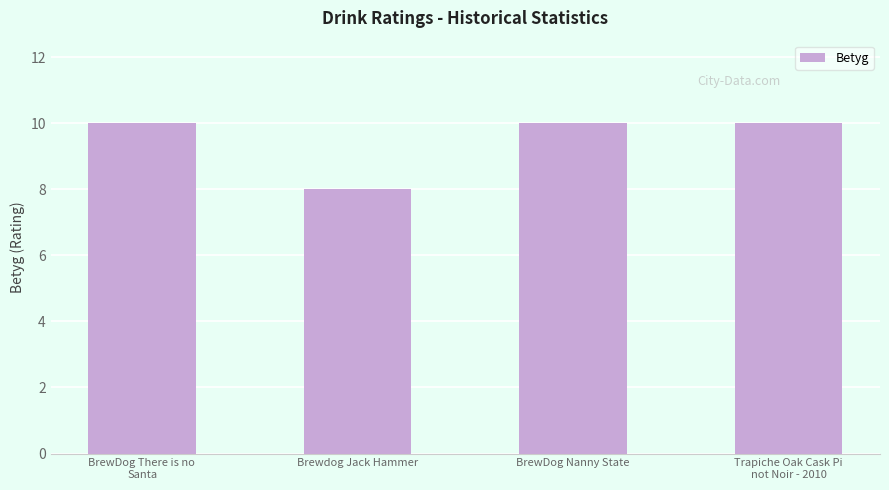

What is the change in value from BrewDog There is no 
Santa to Brewdog Jack Hammer?

-2